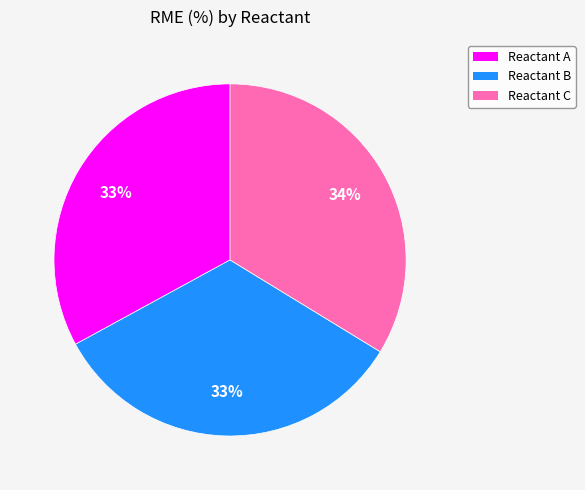

Do Reactant B and Reactant A together represent more than half of the pie?

Yes